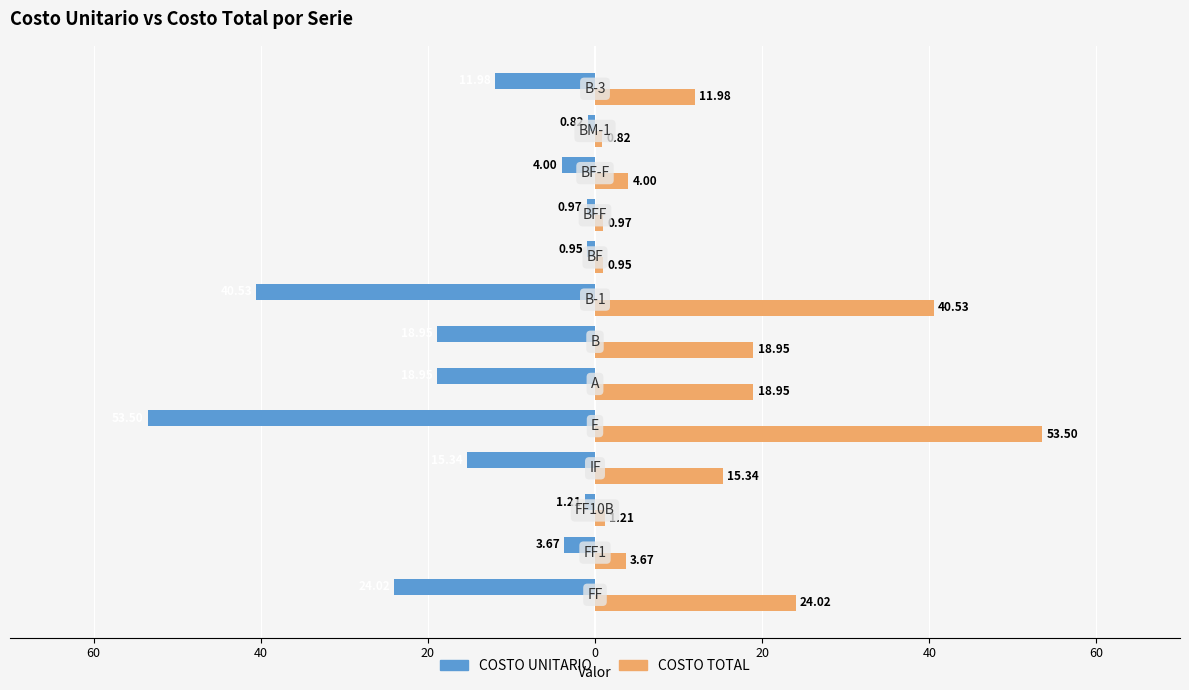

What are all the series names shown in the legend?

COSTO UNITARIO, COSTO TOTAL